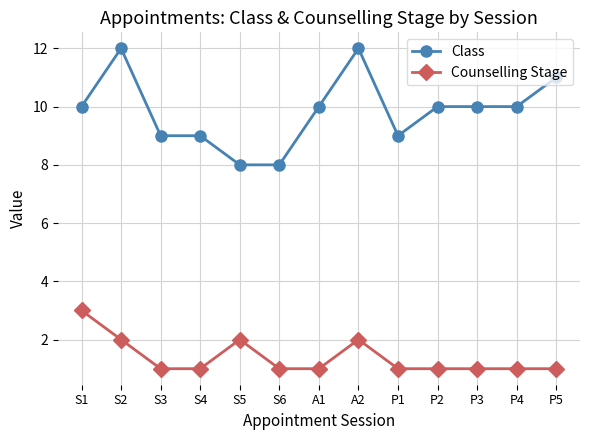

True or false: Counselling Stage and Class cross at least once.

False